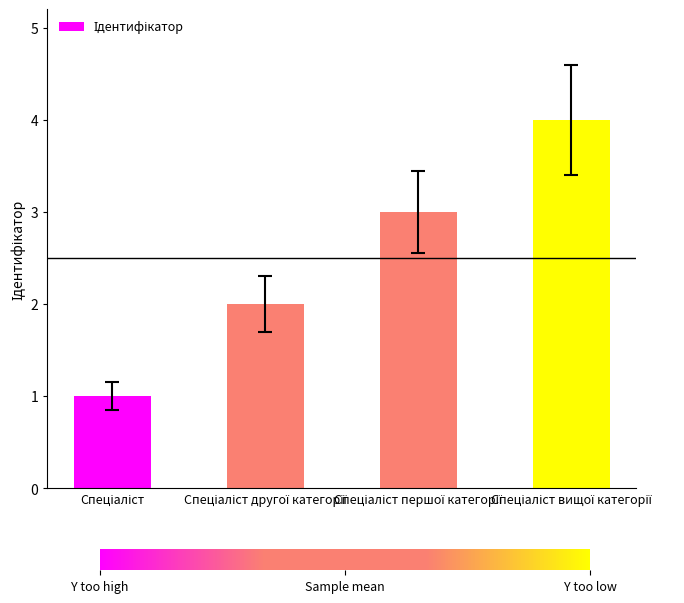

What is the greatest value displayed?

4